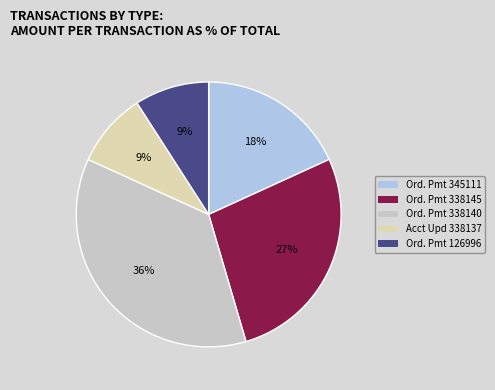

How many slices are in this pie chart?

5